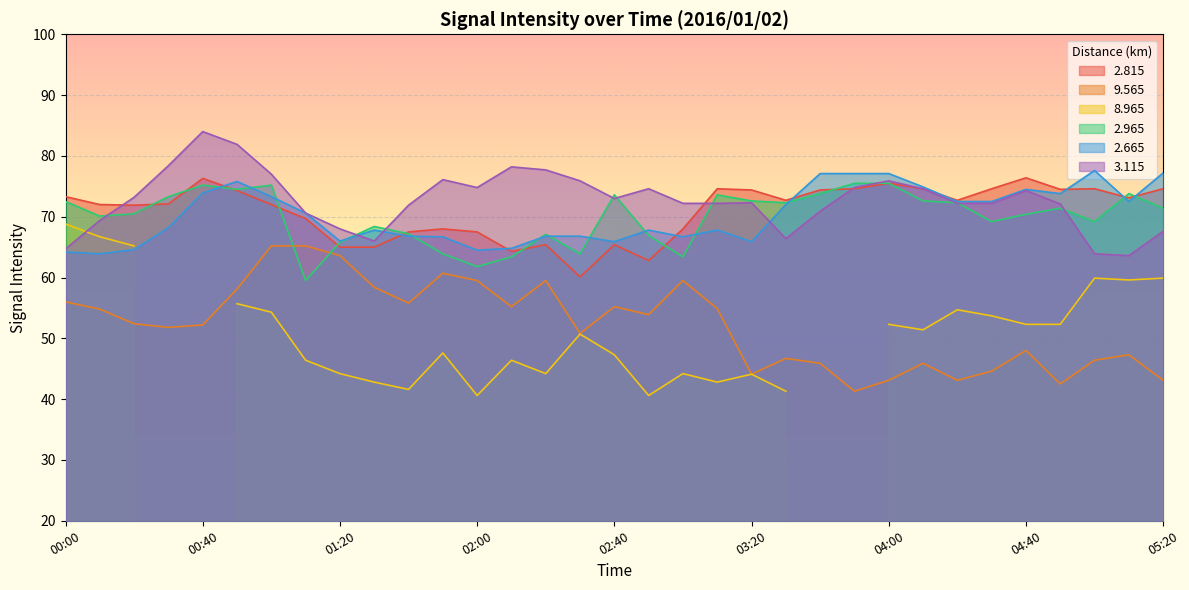

What is the label of the 11th point from the left?

01:40